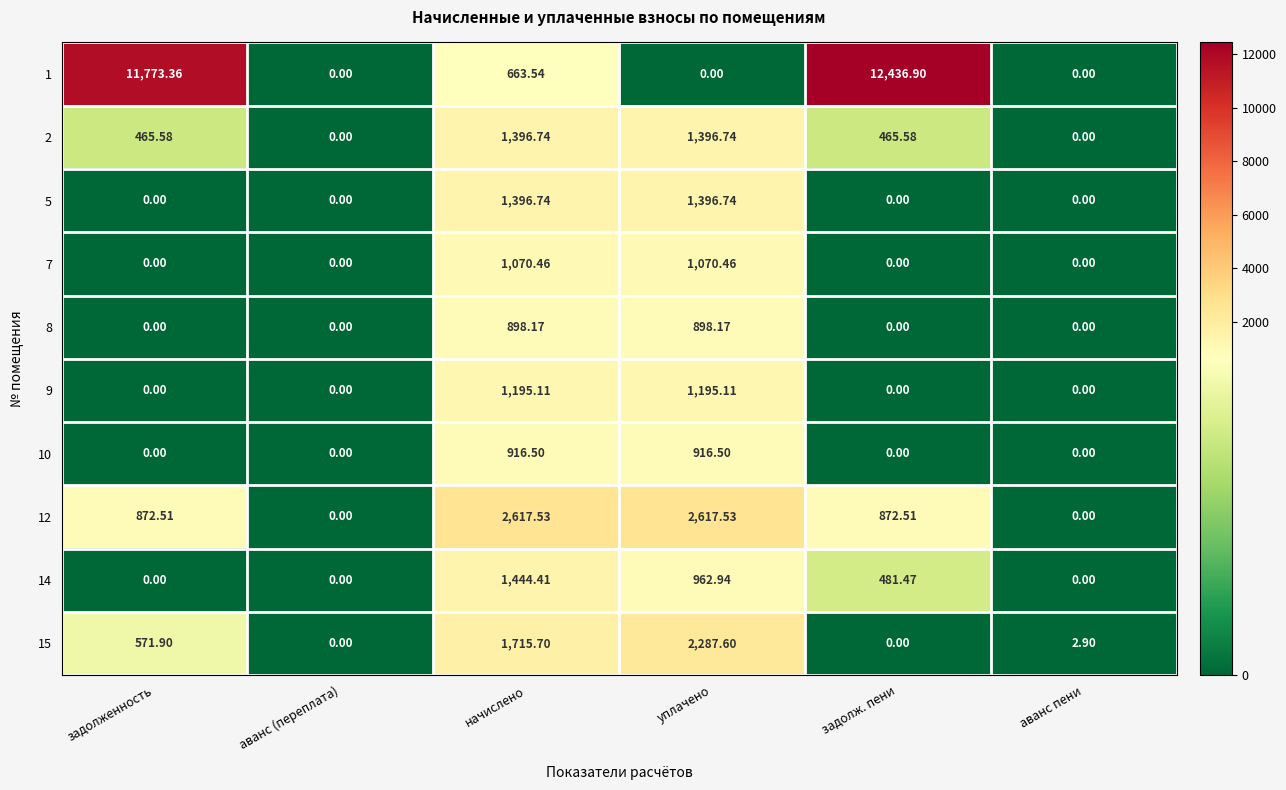

At which category is the sum across all series the highest?

задолж. пени